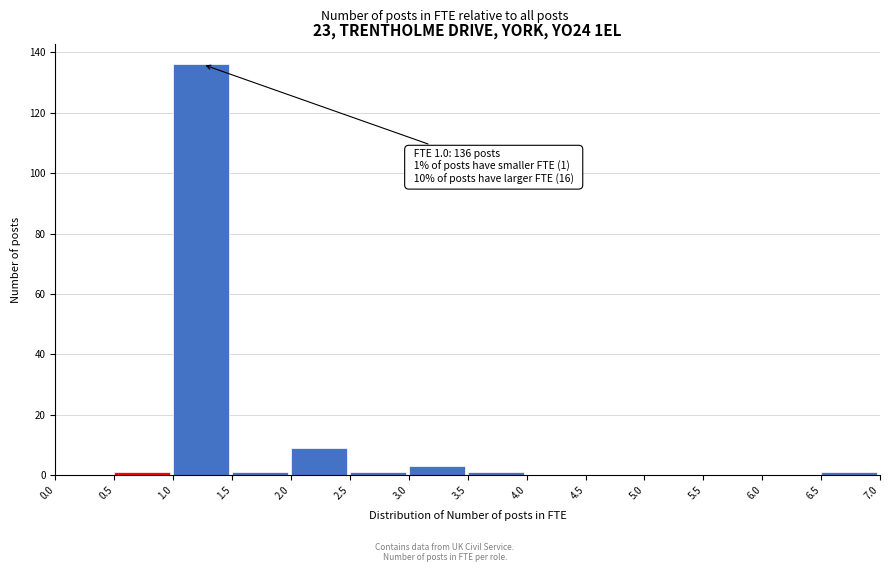

Which range on the x-axis has the tallest bar?

1.0 to 1.5